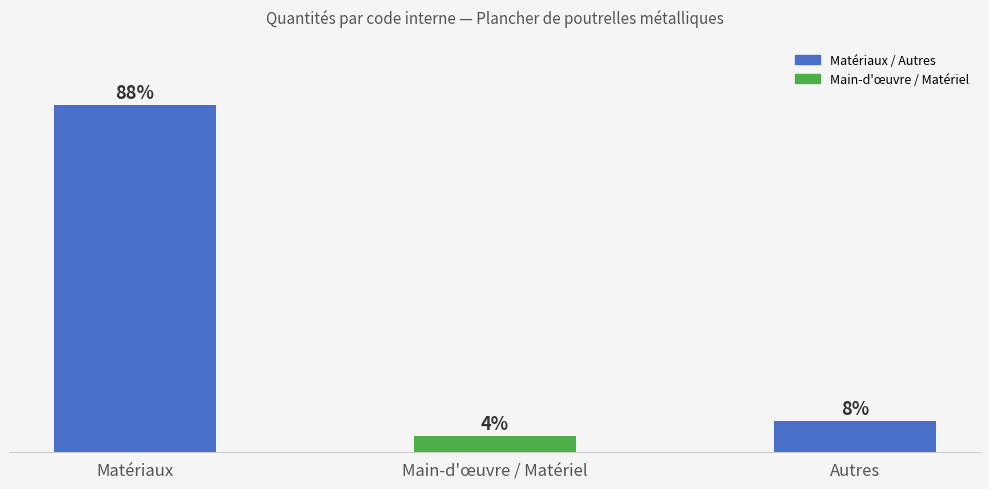

Does the chart contain any negative values?

No